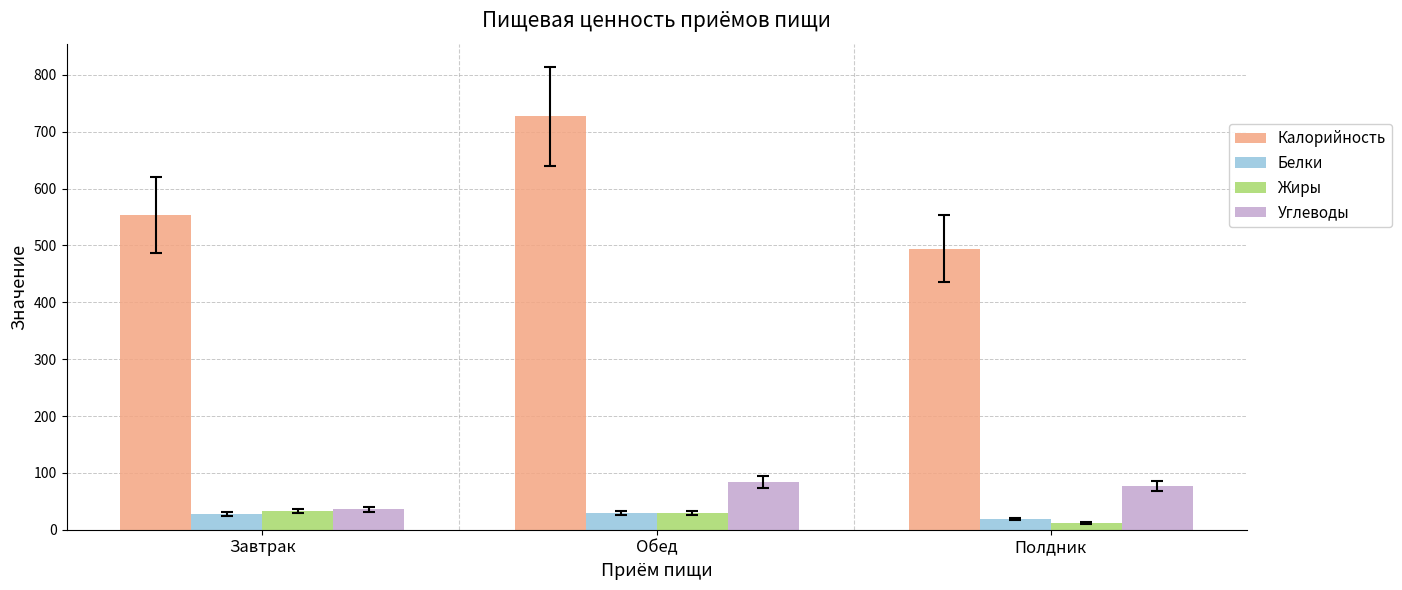

Is the value of Белки at Обед greater than the value of Углеводы at Обед?

No